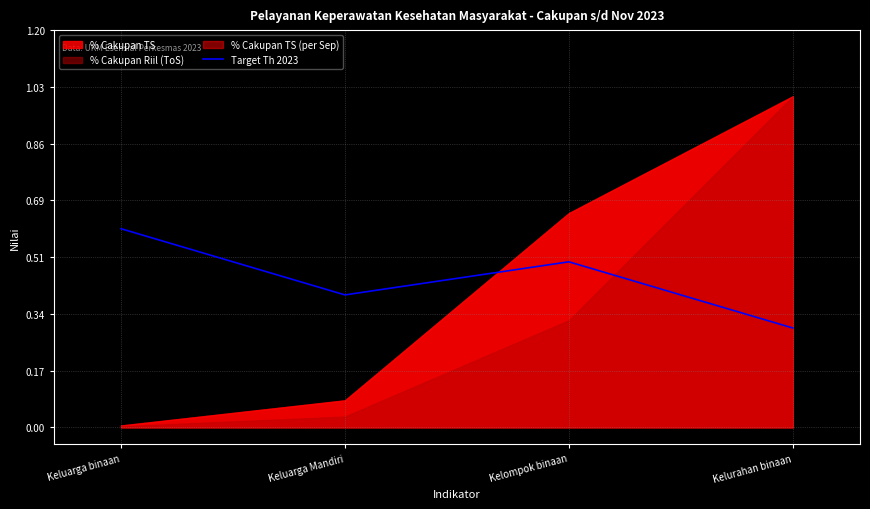

What is the highest value of the Target Th 2023 series?

0.6